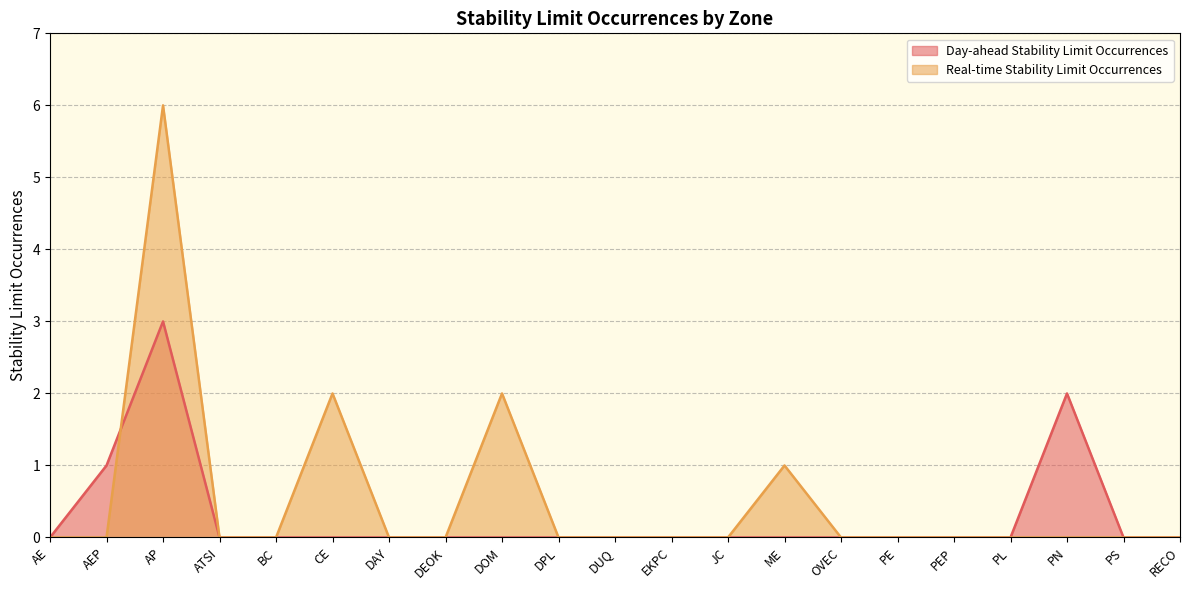

What position from the right is AP?

19